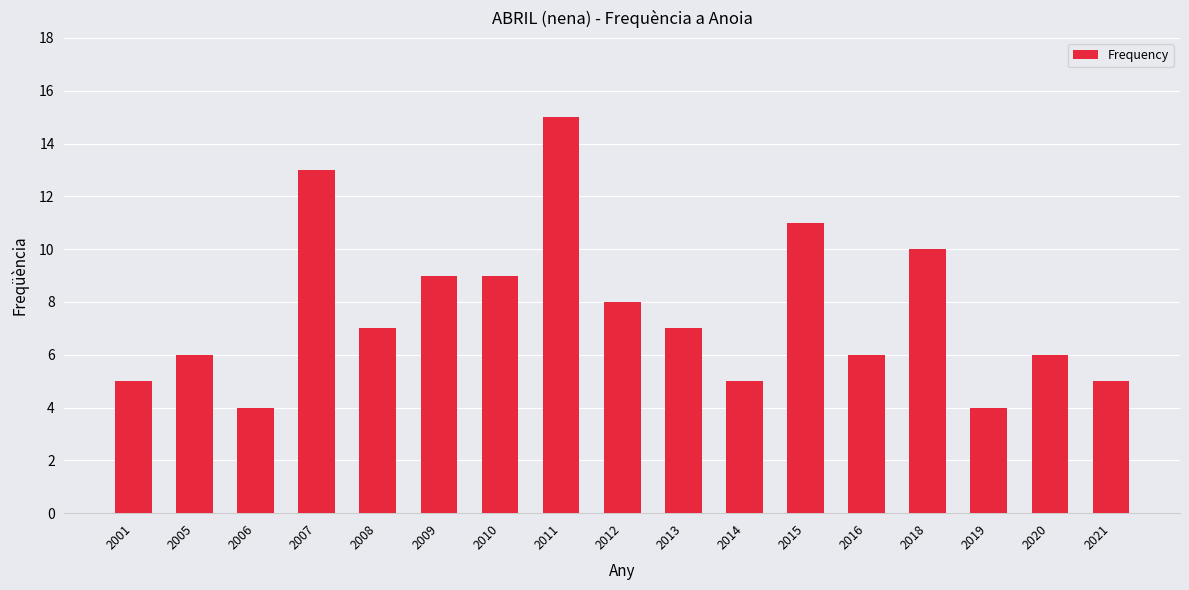

What is the sum of the values at 2018 and 2014?

15